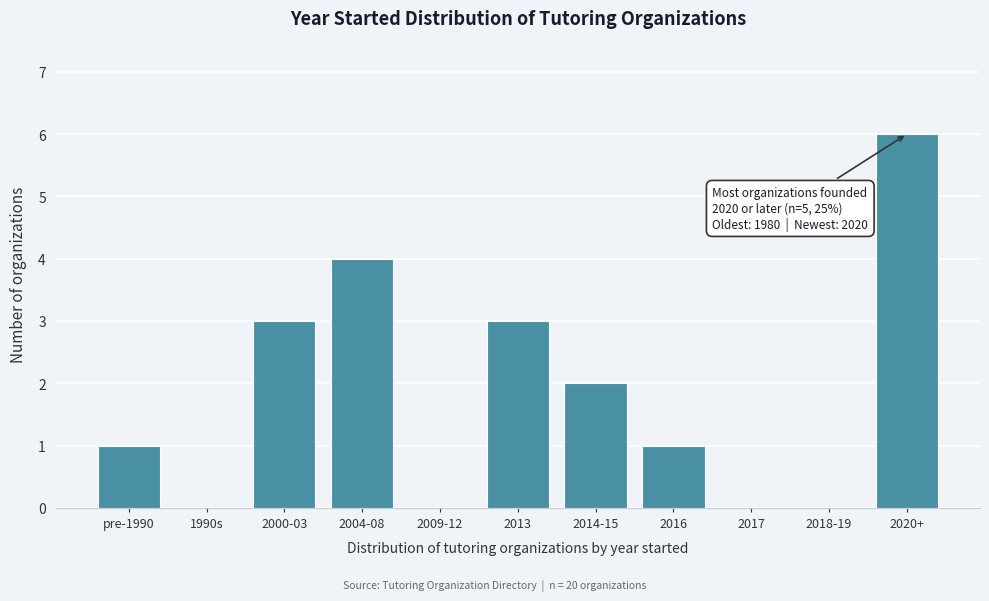

Reading left to right, list all the values displayed in this chart.

pre-1990=1	1990s=0	2000-03=3	2004-08=4	2009-12=0	2013=3	2014-15=2	2016=1	2017=0	2018-19=0	2020+=6